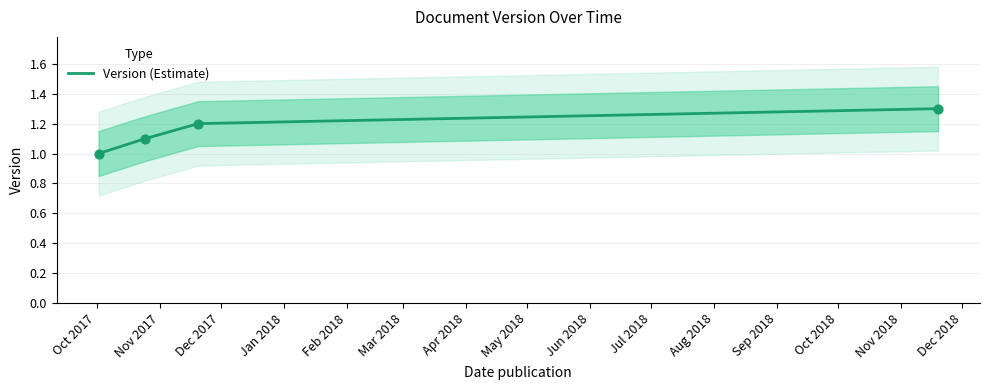

Between Dec 2017 and Oct 2017, which is larger?

Dec 2017